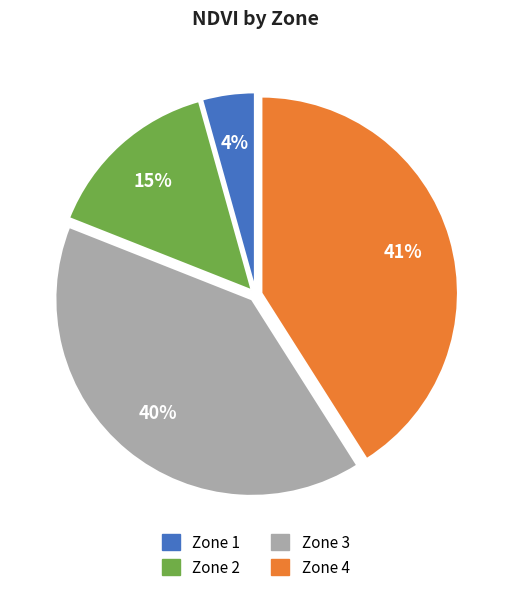

Is the sum of Zone 3 and Zone 2 greater than half?

Yes